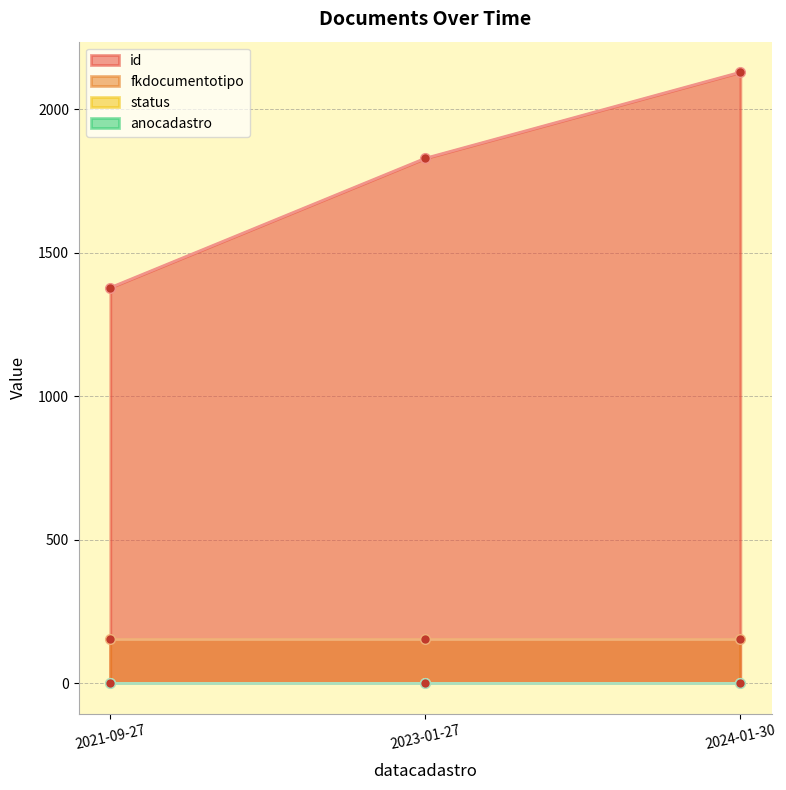

Reading right to left, extract all data points from this chart.

id: 2024-01-30=2130	2023-01-27=1830	2021-09-27=1379
fkdocumentotipo: 2024-01-30=152	2023-01-27=152	2021-09-27=152
status: 2024-01-30=1	2023-01-27=1	2021-09-27=1
anocadastro: 2024-01-30=0	2023-01-27=0	2021-09-27=0